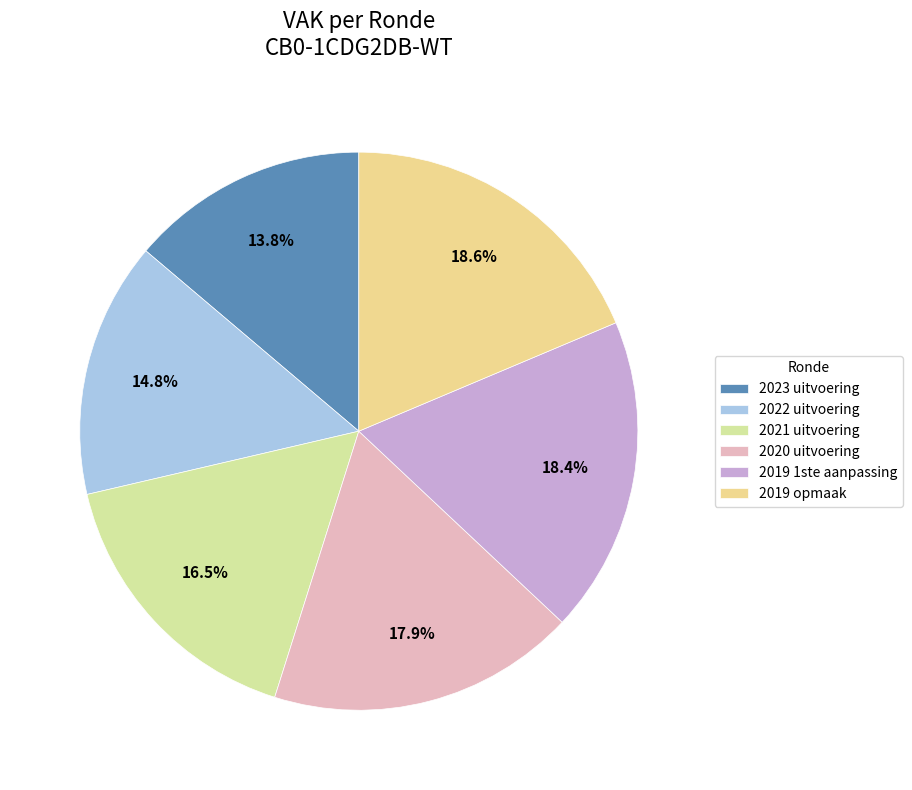

Rank the categories by value from lowest to highest.

2023 uitvoering, 2022 uitvoering, 2021 uitvoering, 2020 uitvoering, 2019 1ste aanpassing, 2019 opmaak